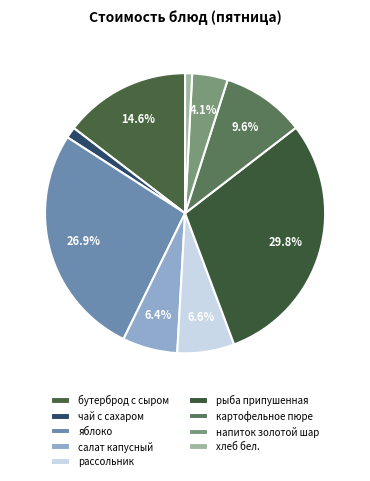

Do салат капусный and рассольник together represent more than half of the pie?

No